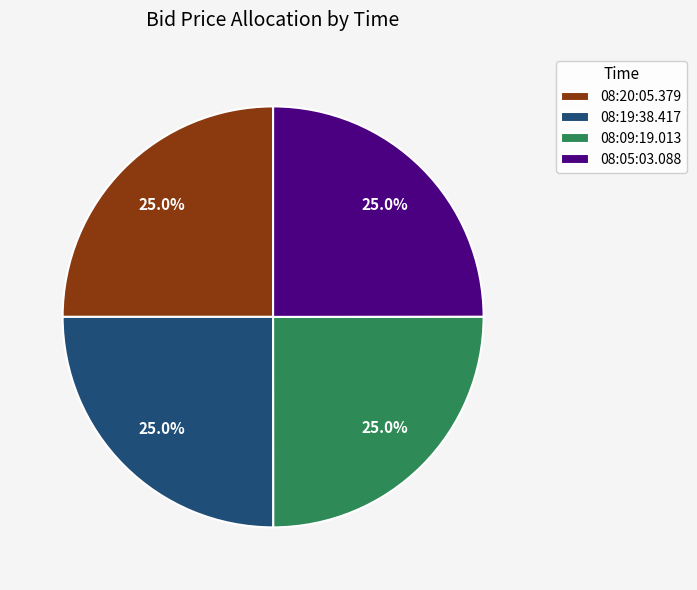

What is the total percentage of 08:19:38.417 and 08:09:19.013?

50.0%